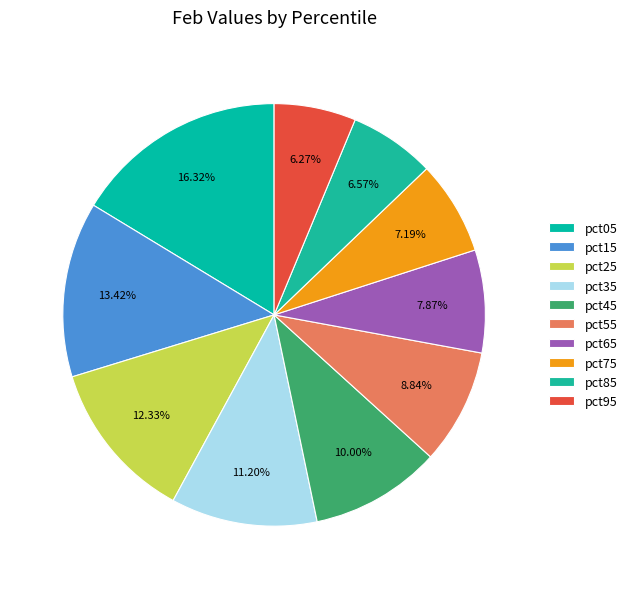

Which category has the smallest portion of the pie?

pct95